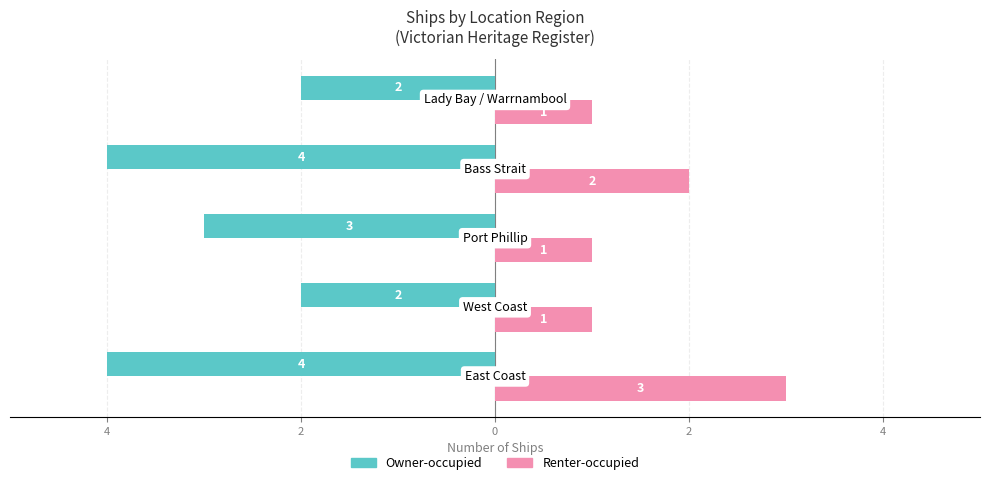

What is the label of the 4th bar from the right?

4